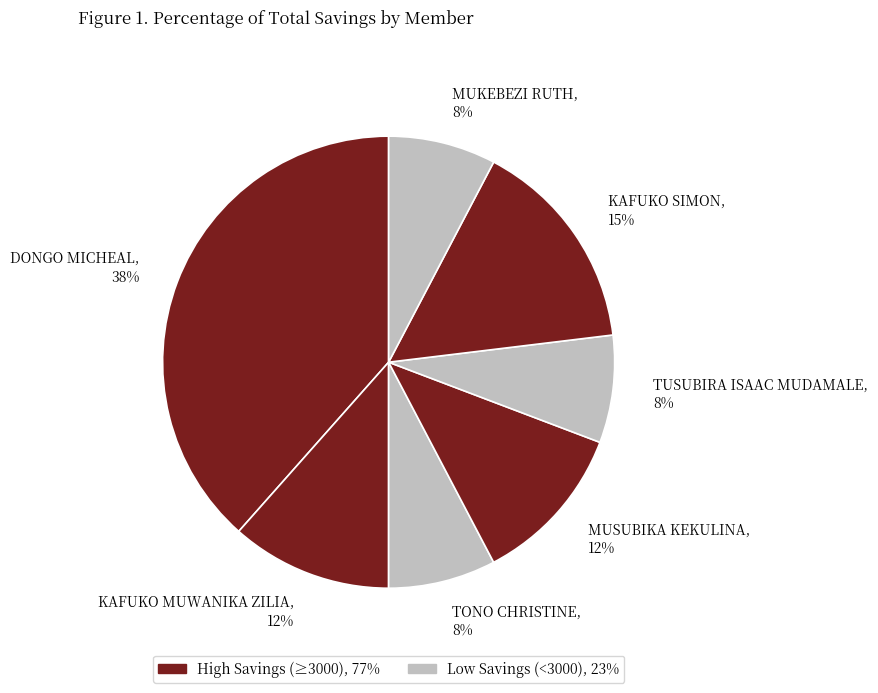

To the nearest percent, what percentage of the pie is KAFUKO SIMON?

15%